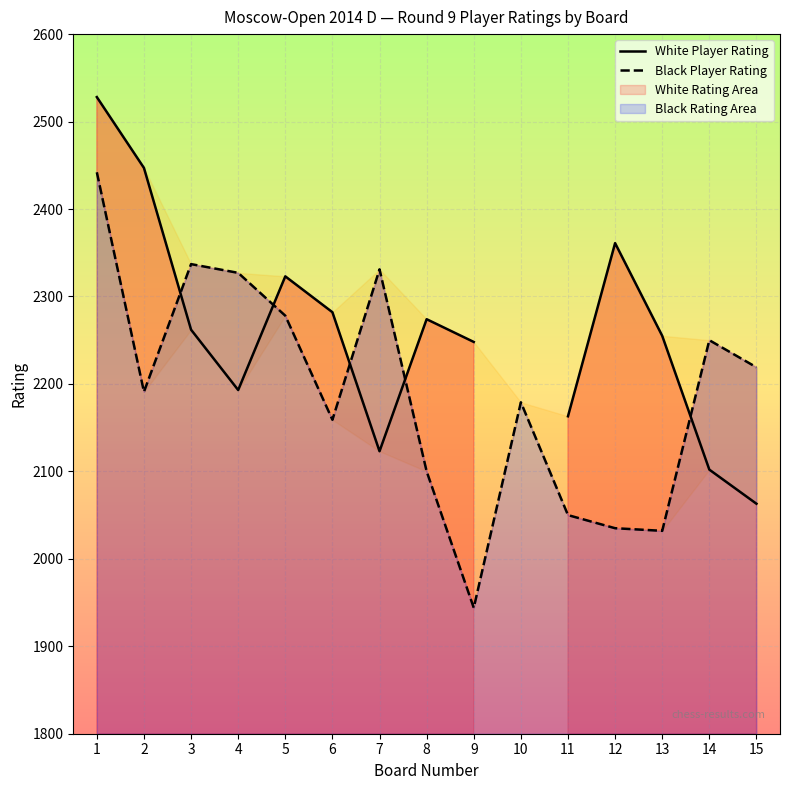

What is the difference between the maximum and minimum values in the White Player Rating series?

465.0